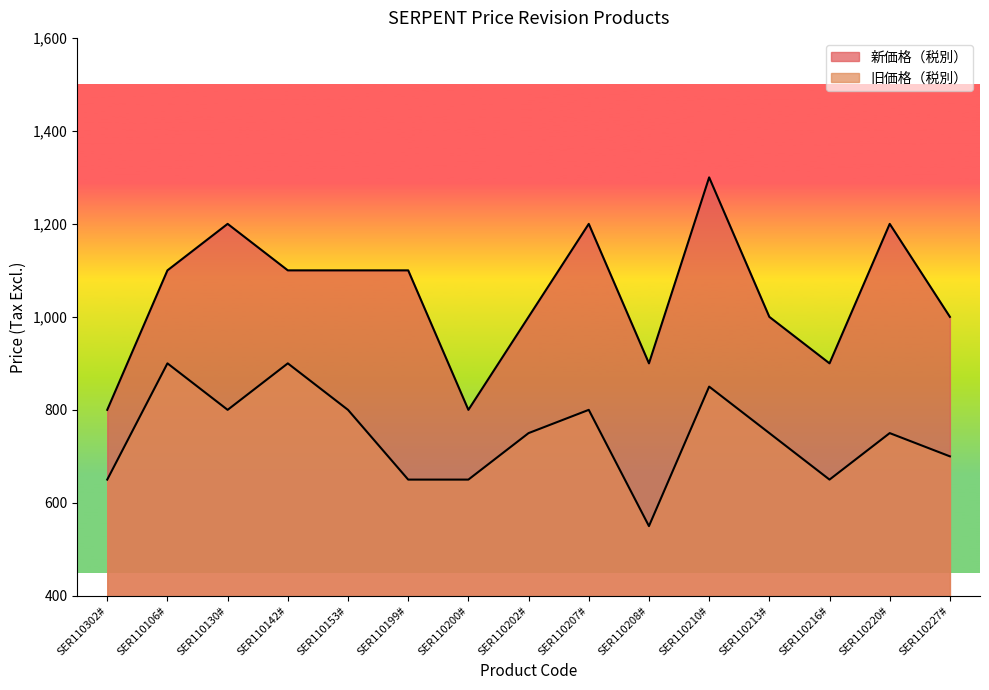

At which category does 新価格（税別） reach its first local valley?

SER110200#